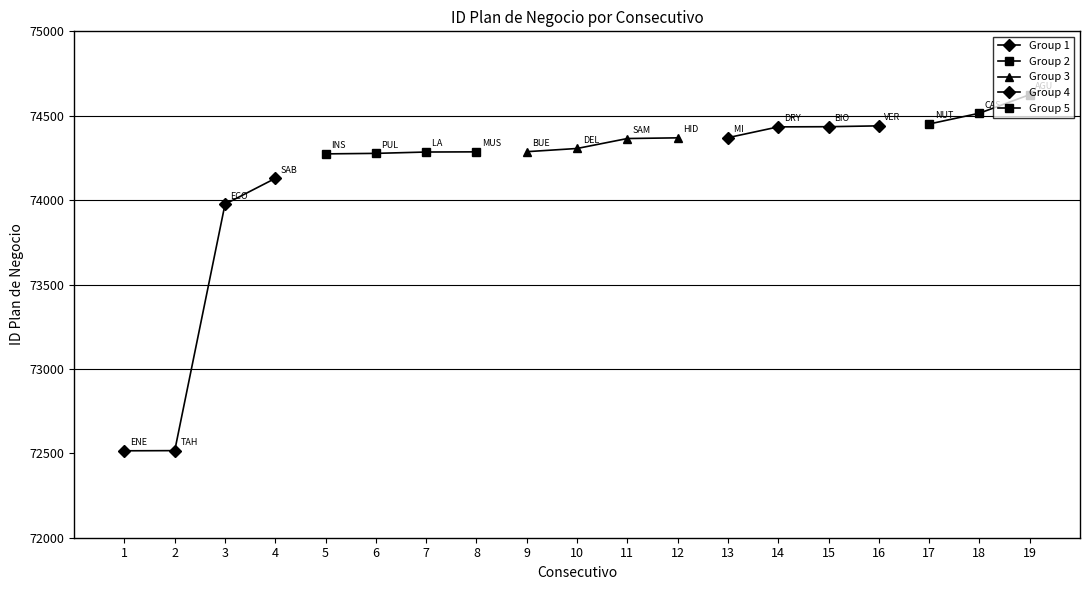

List the labels in order of value, smallest first.

1, 2, 3, 4, 5, 6, 7, 8, 9, 10, 11, 12, 13, 14, 15, 16, 17, 18, 19